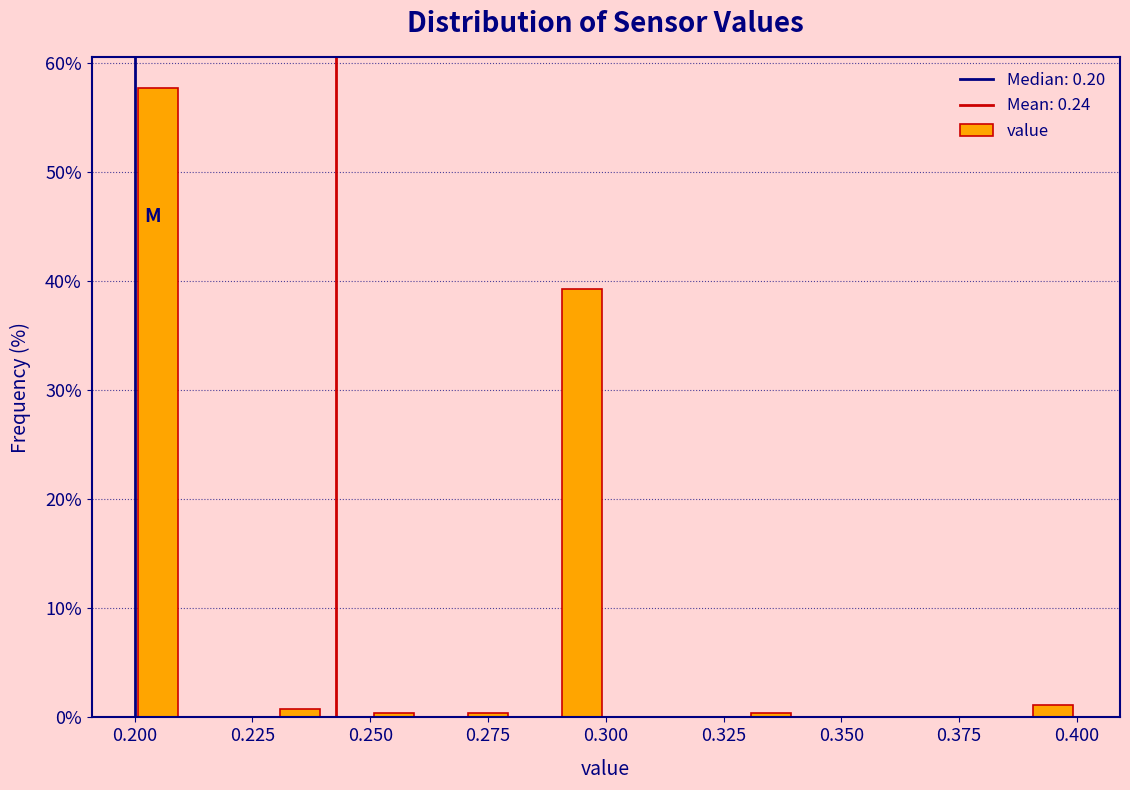

Around what value on the x-axis is the tallest bar? Give the approximate position of its centre, as read against the axis.

0.205